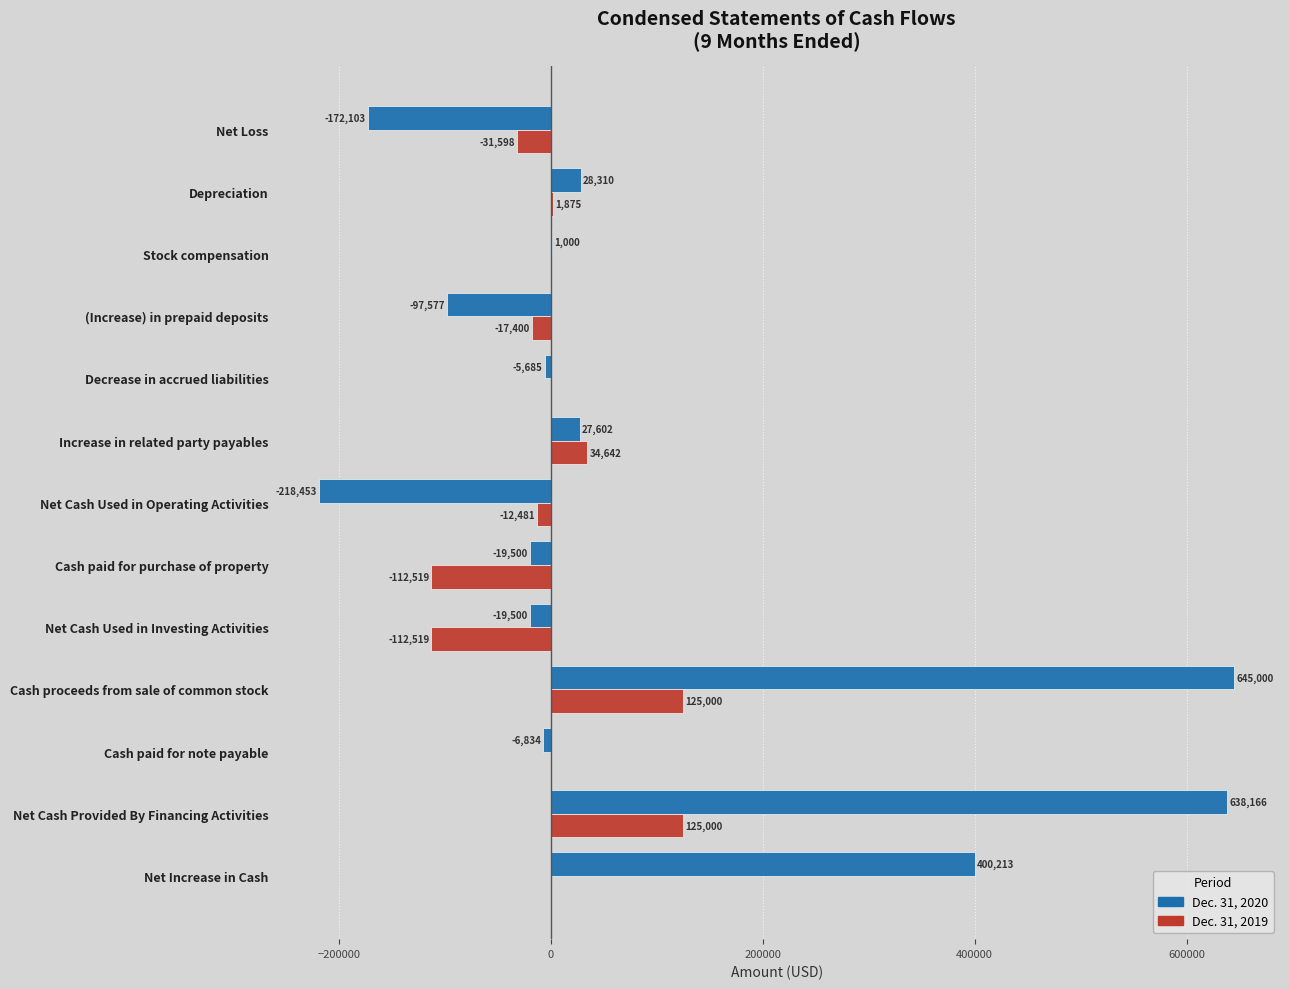

What is the sum of all Dec. 31, 2020 values?

1200639